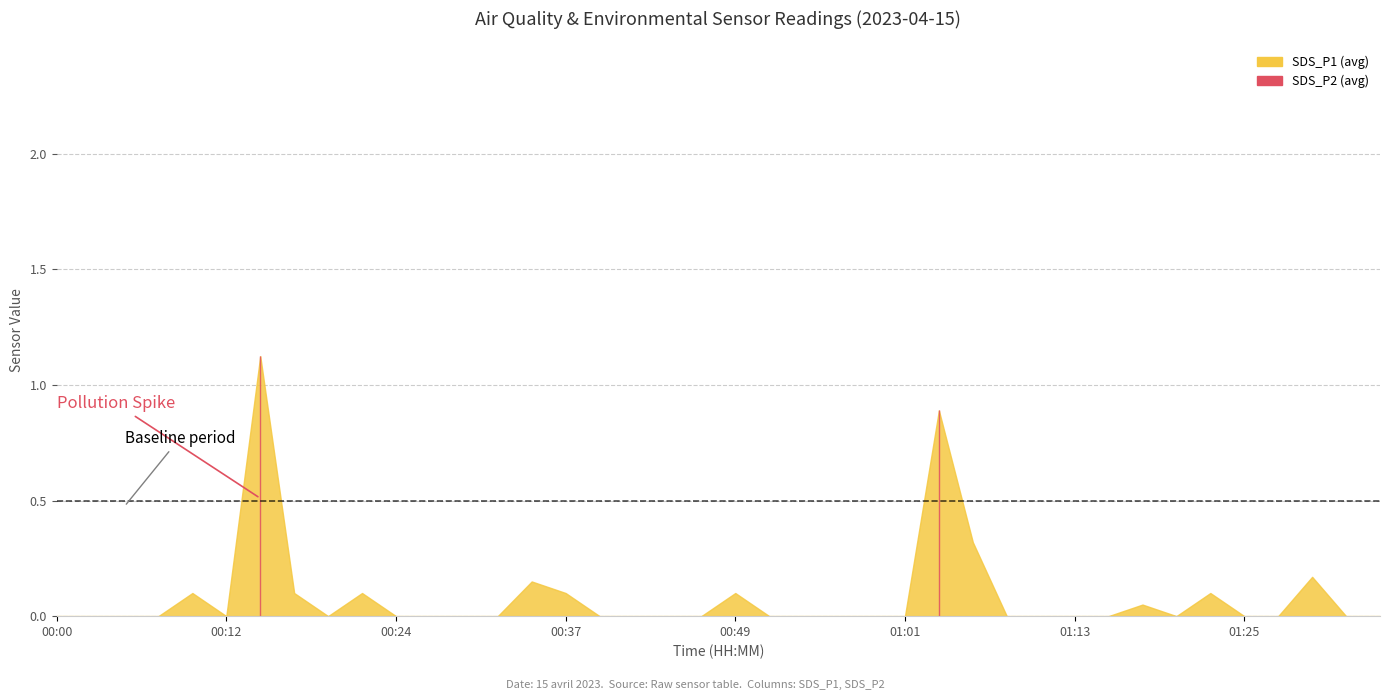

What position from the left is 00:00?

1